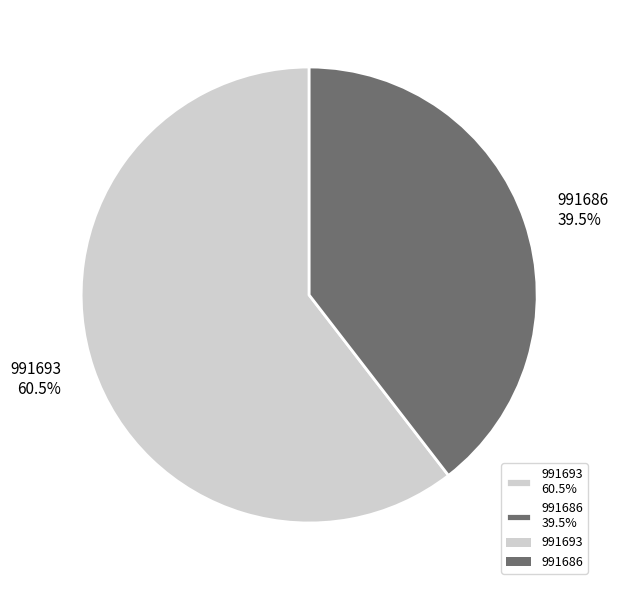

Approximately how many times larger is the value at 991693 60.5% compared to 991686 39.5%?

1.5